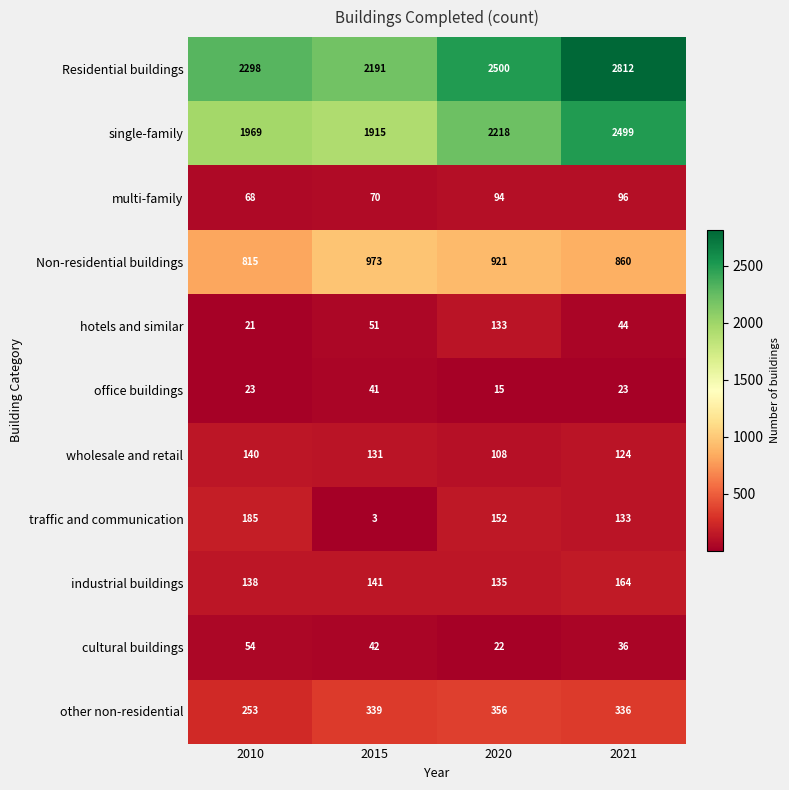

How many data points does each series have?

4